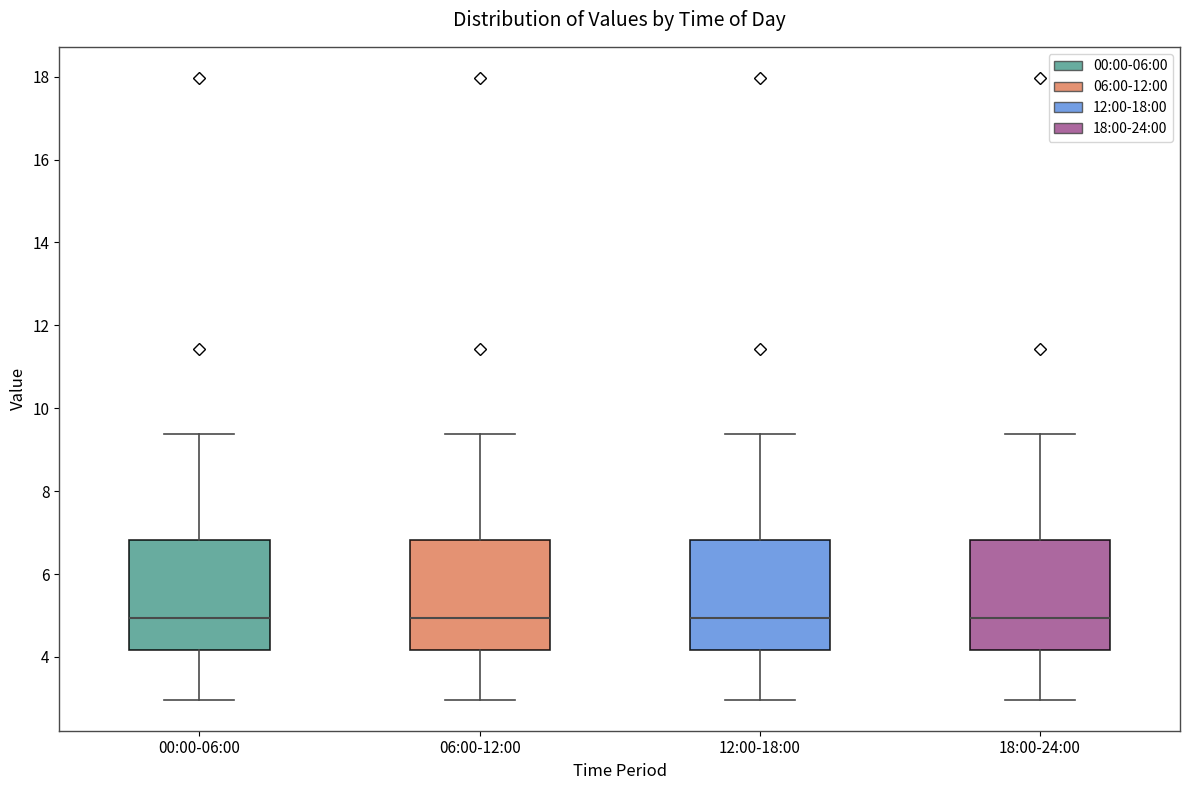

Reading left to right, read every box against the y-axis: the position of its median line, the range the box covers, and the ends of its whiskers. The values are not printed on the chart, so give them approximately, as read against the axis.

00:00-06:00: median 5.0, box 4.2 to 6.8, whiskers 3.0 to 9.4
06:00-12:00: median 5.0, box 4.2 to 6.8, whiskers 3.0 to 9.4
12:00-18:00: median 5.0, box 4.2 to 6.8, whiskers 3.0 to 9.4
18:00-24:00: median 5.0, box 4.2 to 6.8, whiskers 3.0 to 9.4